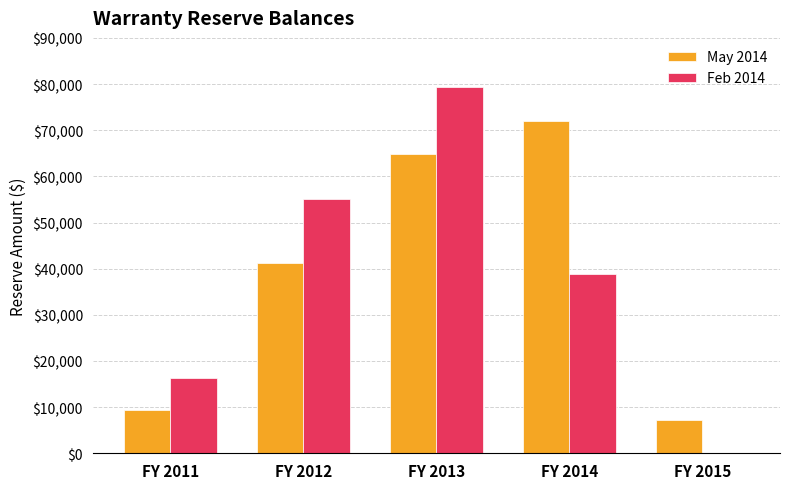

What is the sum of all Feb 2014 values?

189577